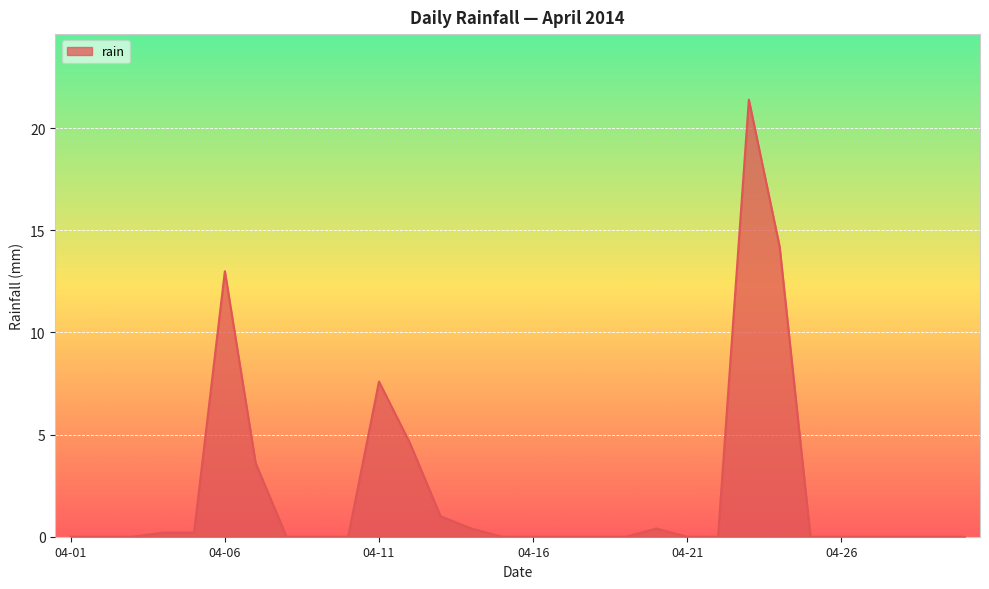

What is the greatest value displayed?

21.4